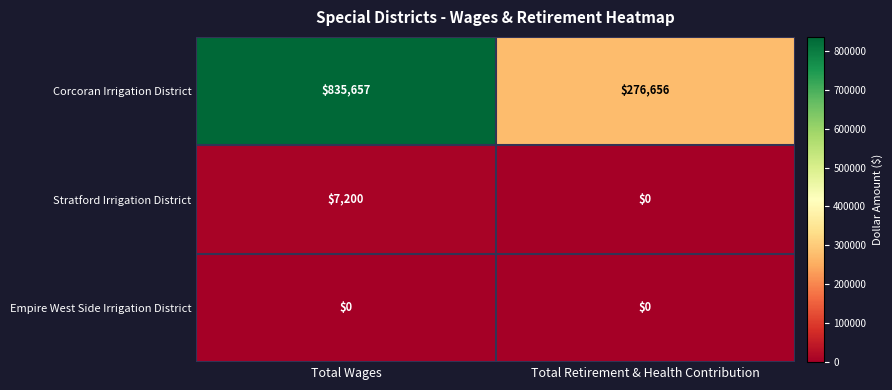

Which series has the widest spread of values?

Corcoran Irrigation District